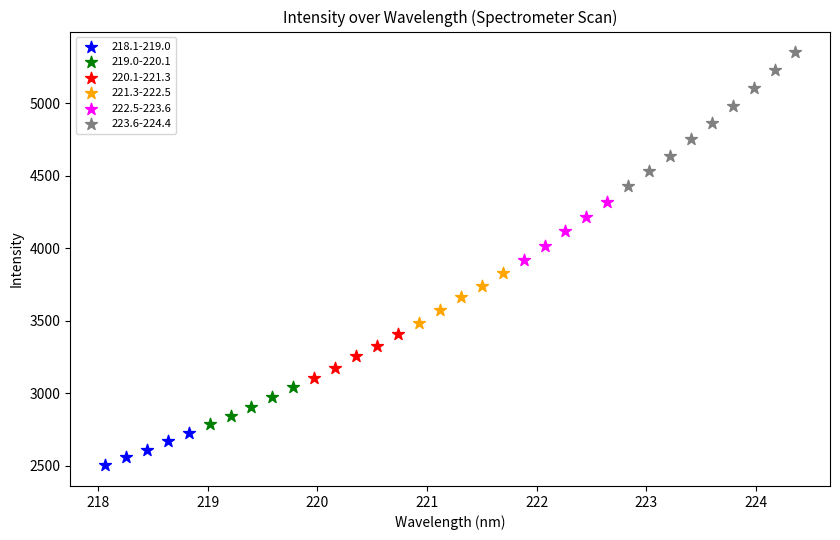

What are all the series names shown in the legend?

218.1-219.0, 219.0-220.1, 220.1-221.3, 221.3-222.5, 222.5-223.6, 223.6-224.4